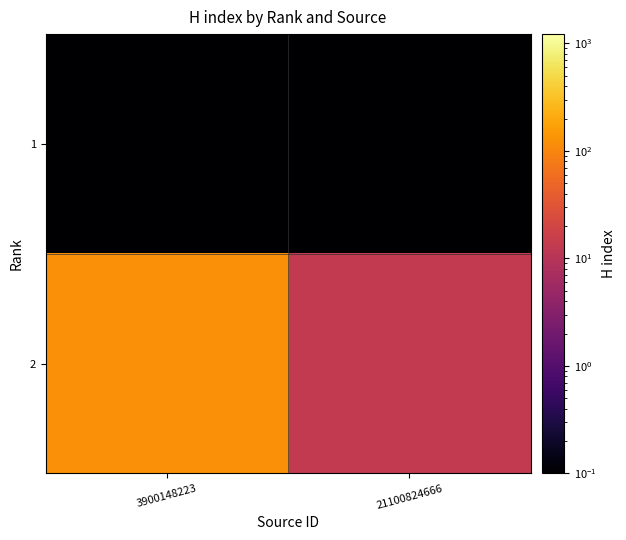

At 3900148223, list the series in order from largest to smallest.

2, 1